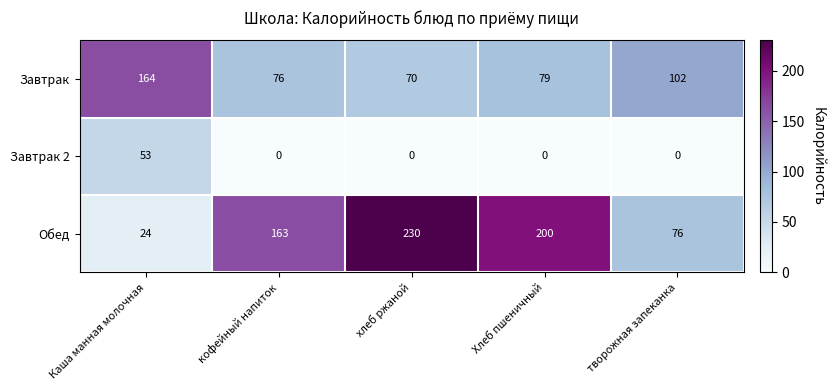

Which category has the lowest value in the Завтрак series?

хлеб ржаной